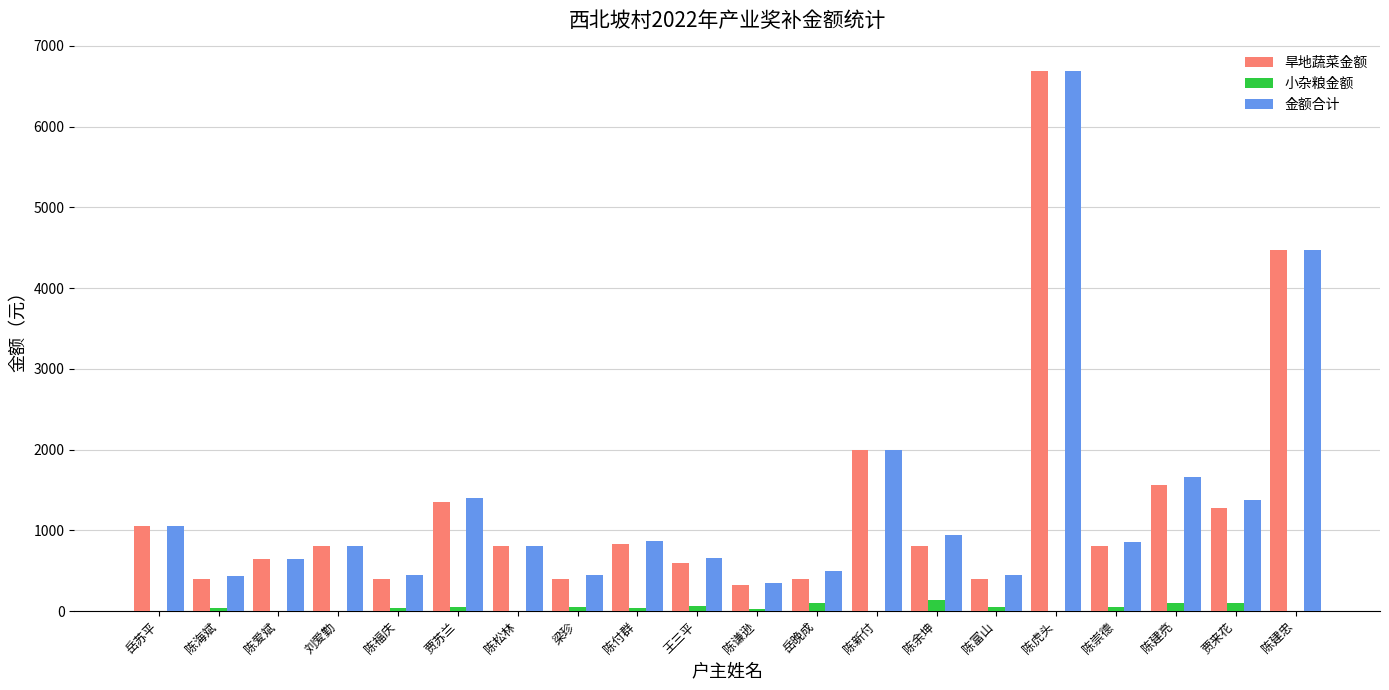

What is the total value across all series at 陈付群?

1728